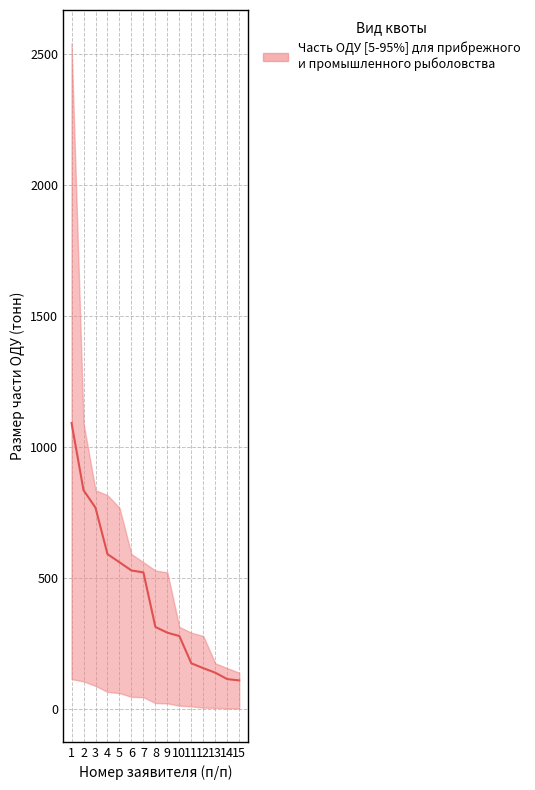

List the labels in order of value, smallest first.

15, 14, 13, 12, 11, 10, 9, 8, 7, 6, 5, 4, 3, 2, 1